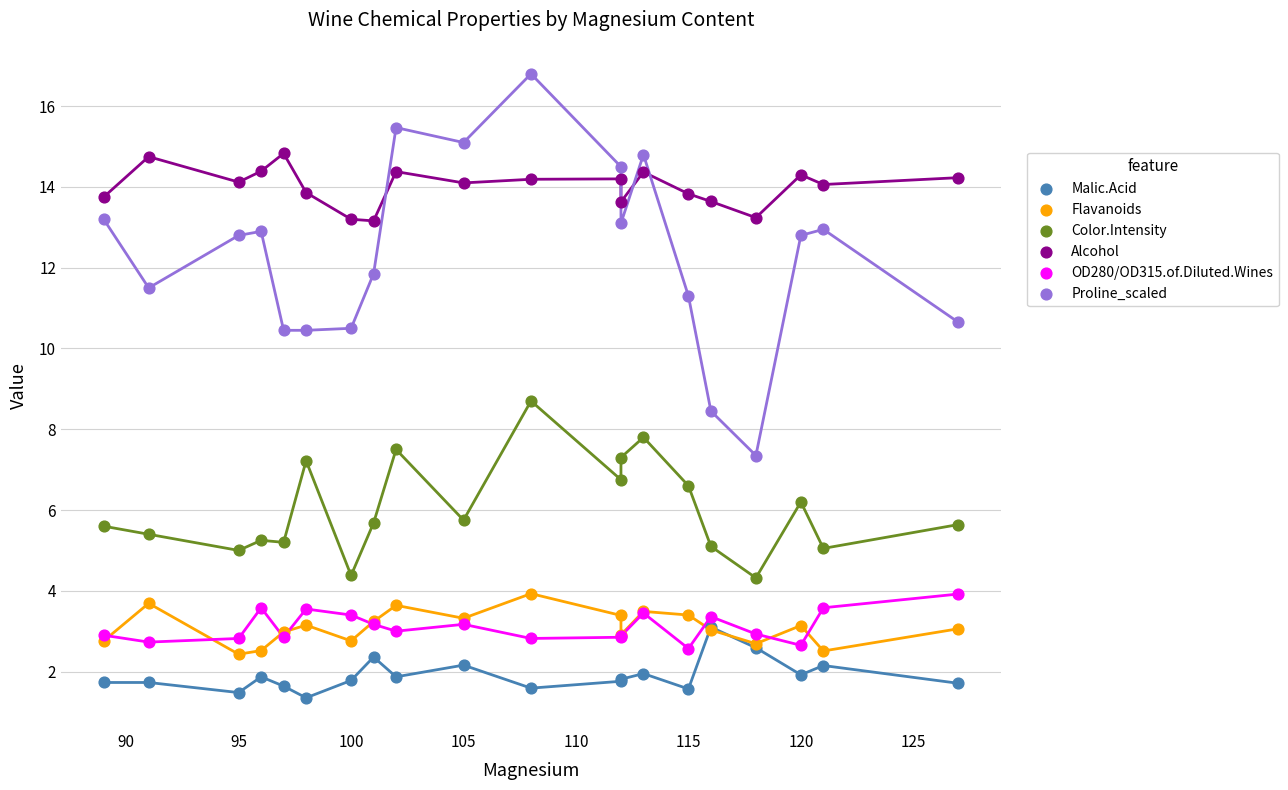

Which series has the largest Y range (max minus min)?

Proline_scaled